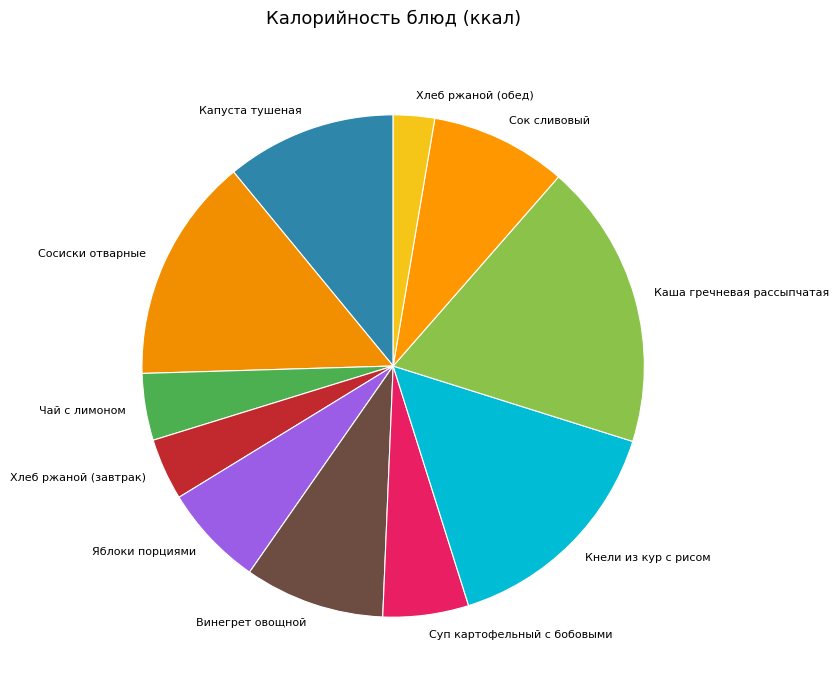

Which category has the biggest portion of the pie?

Каша гречневая рассыпчатая